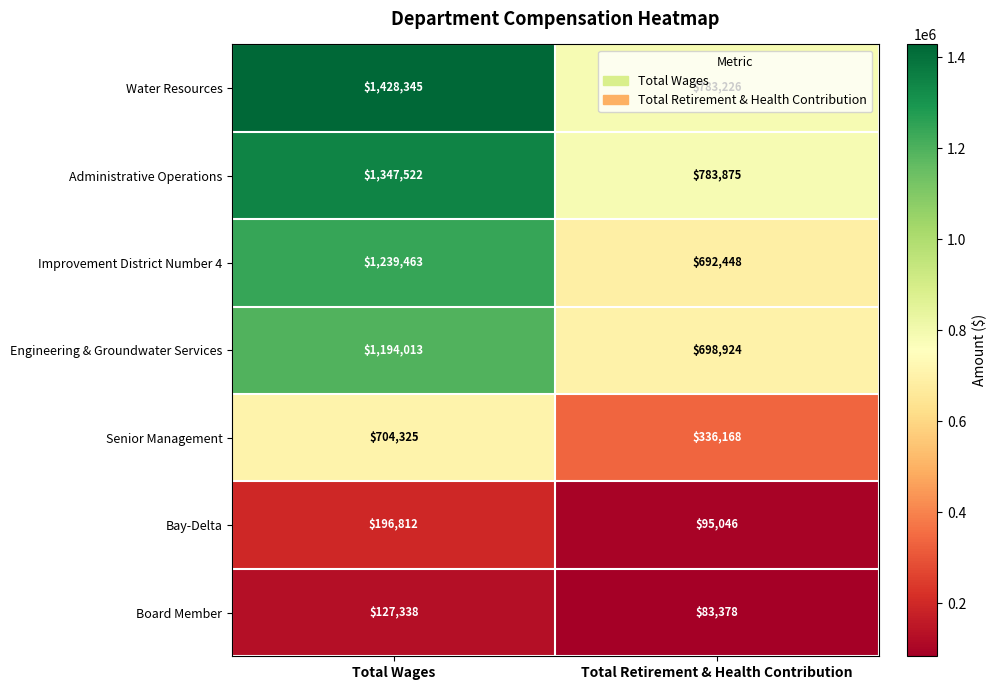

At which category is the sum across all series the highest?

Total Wages